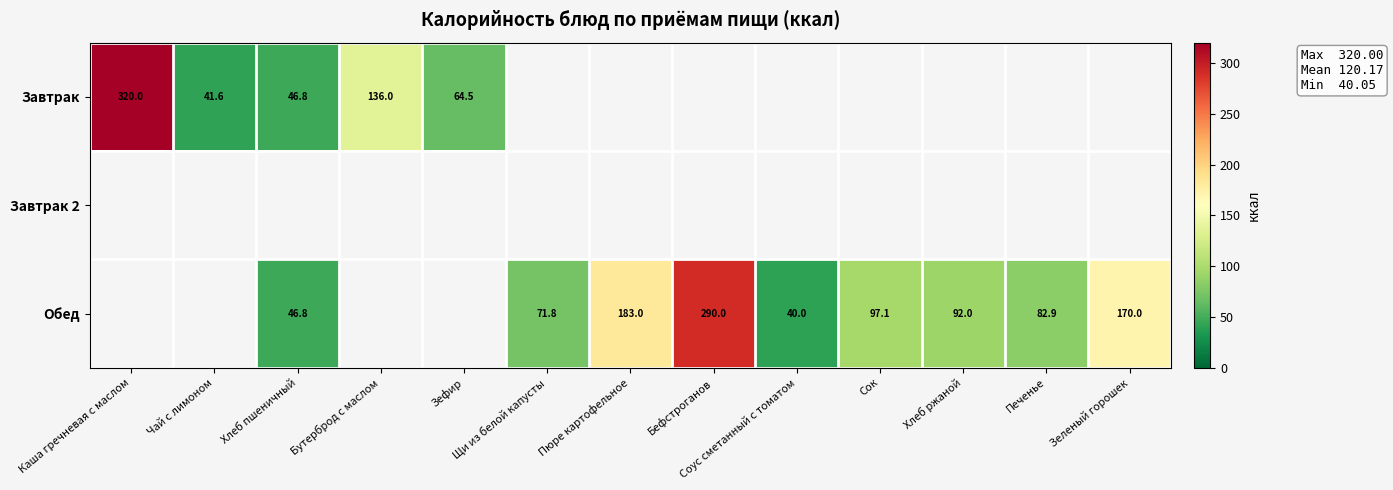

The Завтрак series shows 0.0 at Хлеб ржаной. True or false?

True